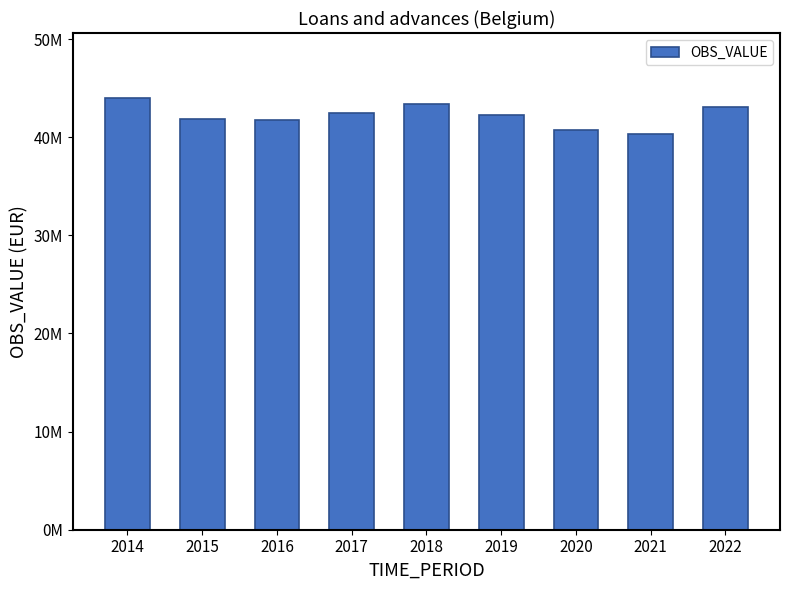

What is the maximum value shown in the chart?

44018291